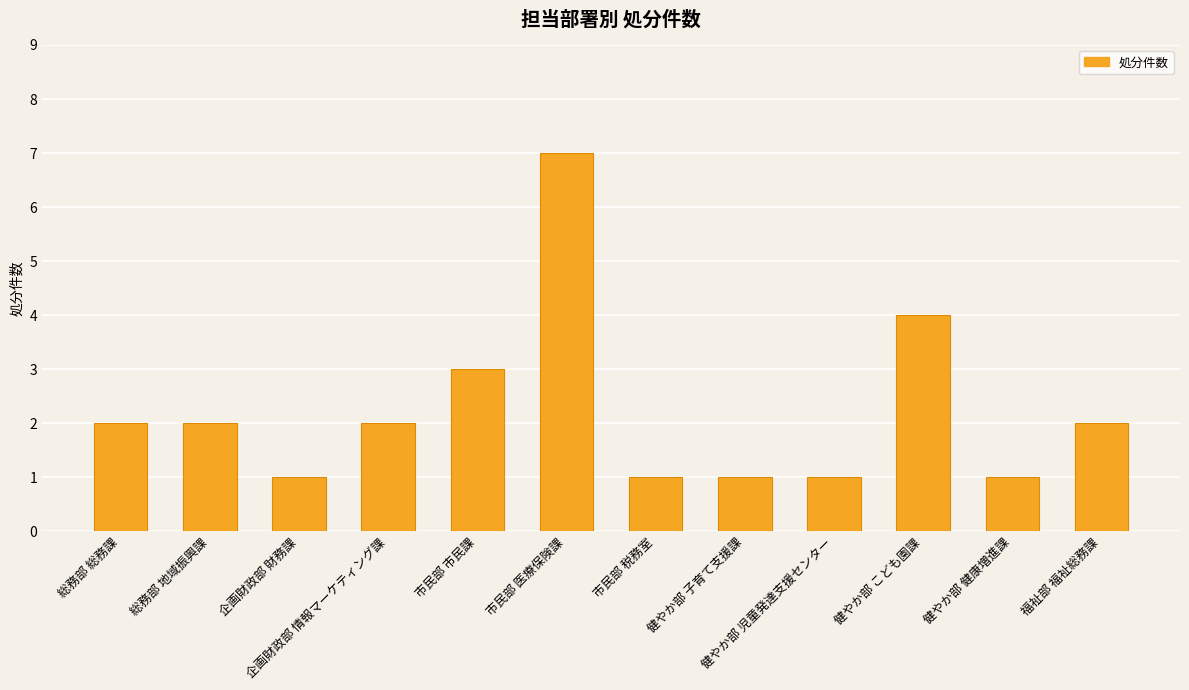

What is the sum of the values at 総務部 総務課 and 福祉部 福祉総務課?

4